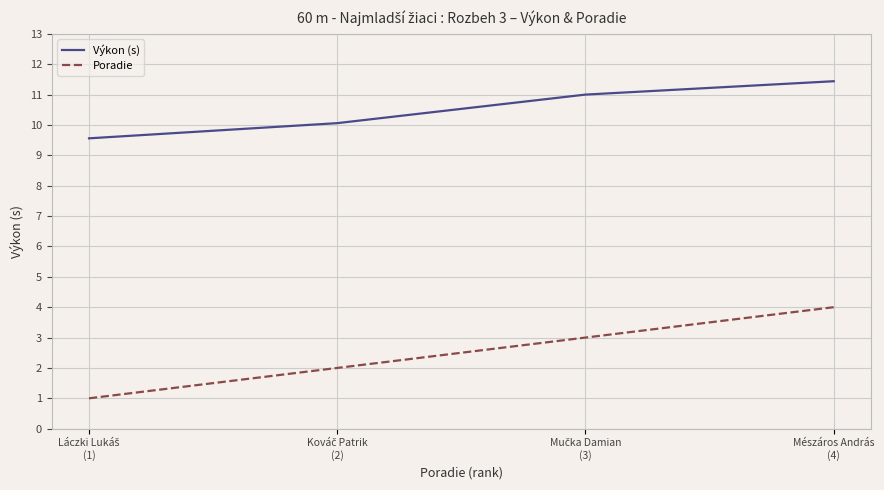

What is the average value of the Poradie series?

2.5